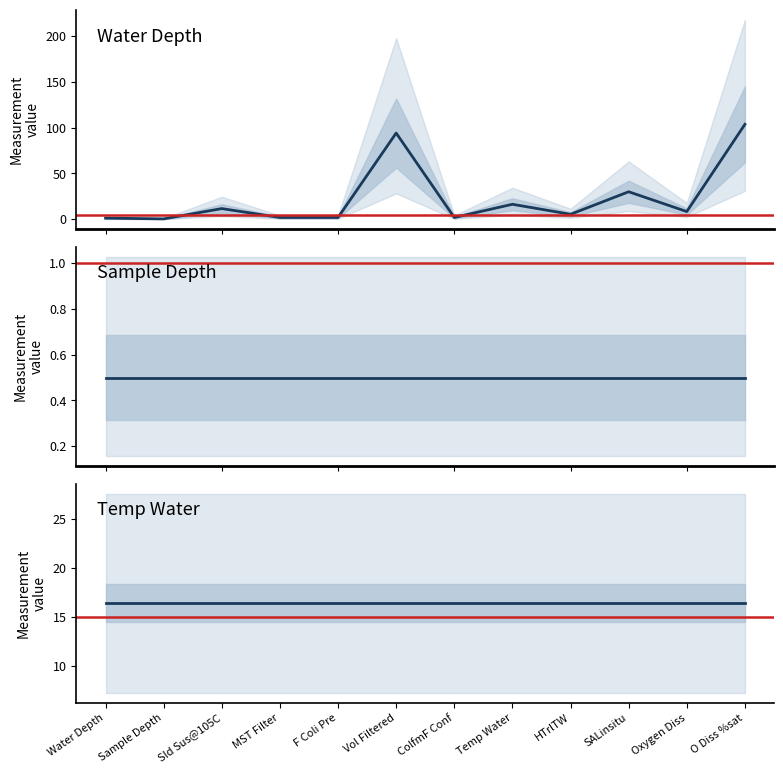

Is this an area chart (filled region under the line)?

No